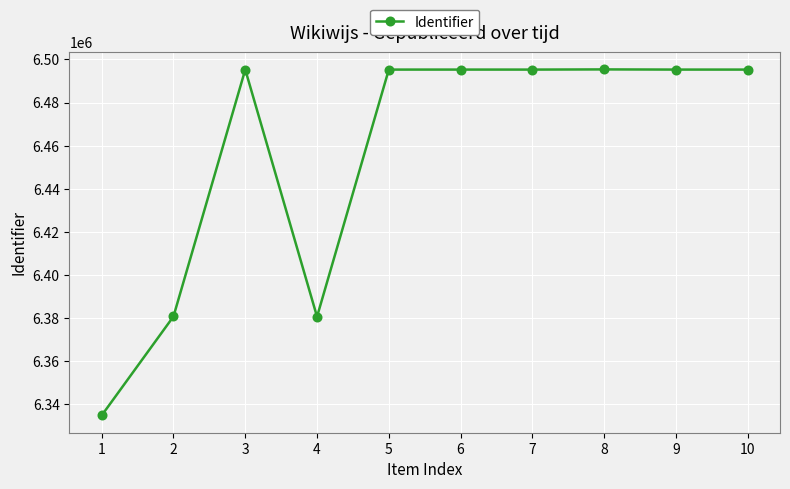

At which category does the data reach its first local peak?

3